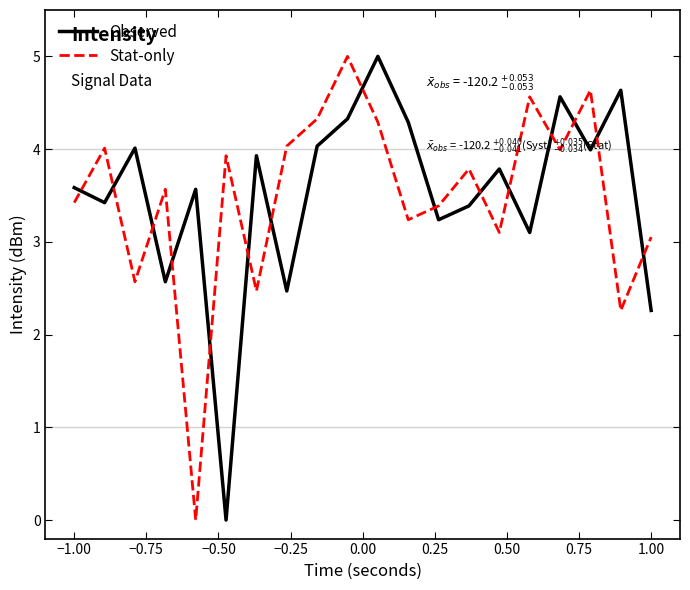

Which series ends up on top after the final intersection of Observed and Stat-only?

Stat-only